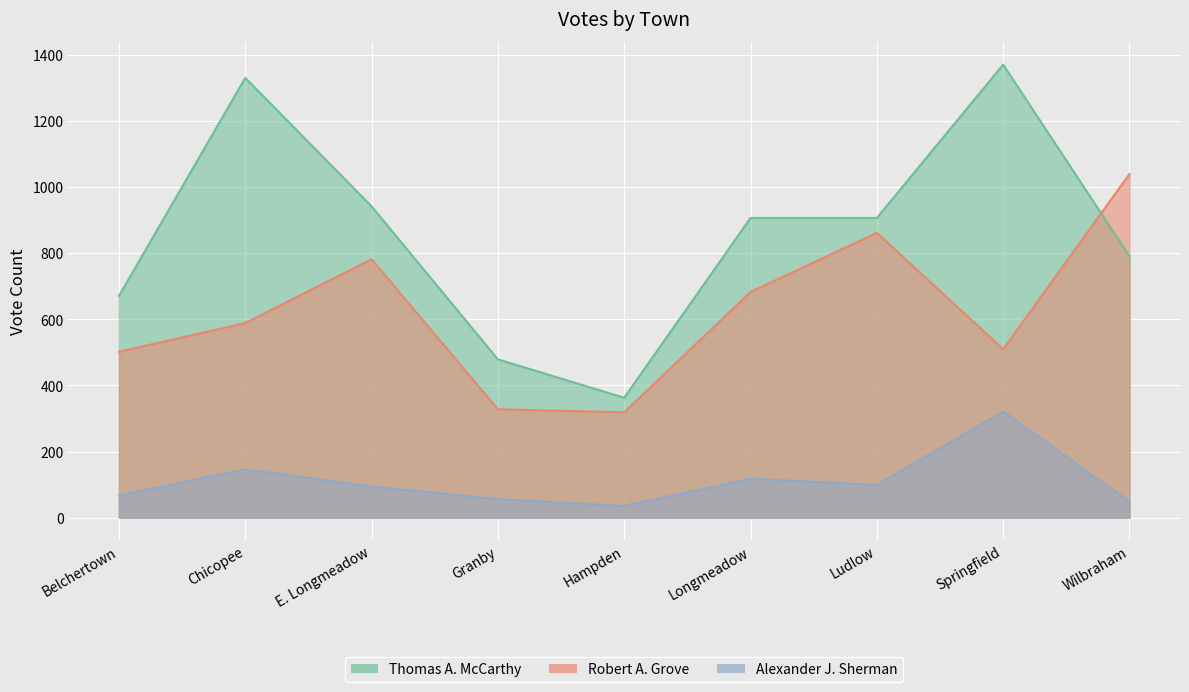

What is the difference between the highest and lowest values at Chicopee?

1185